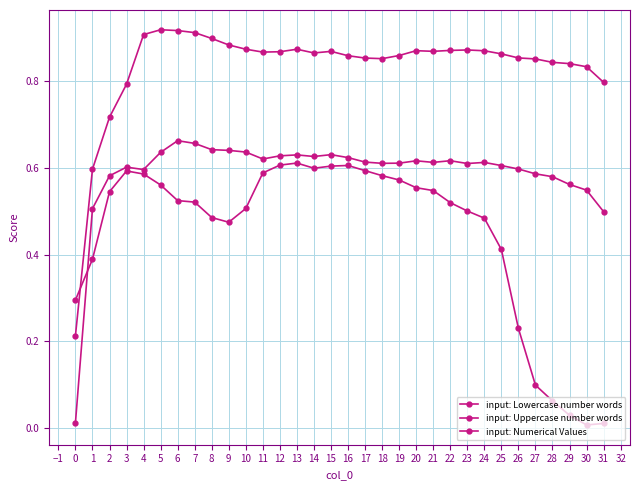

How many lines are shown in the chart?

3